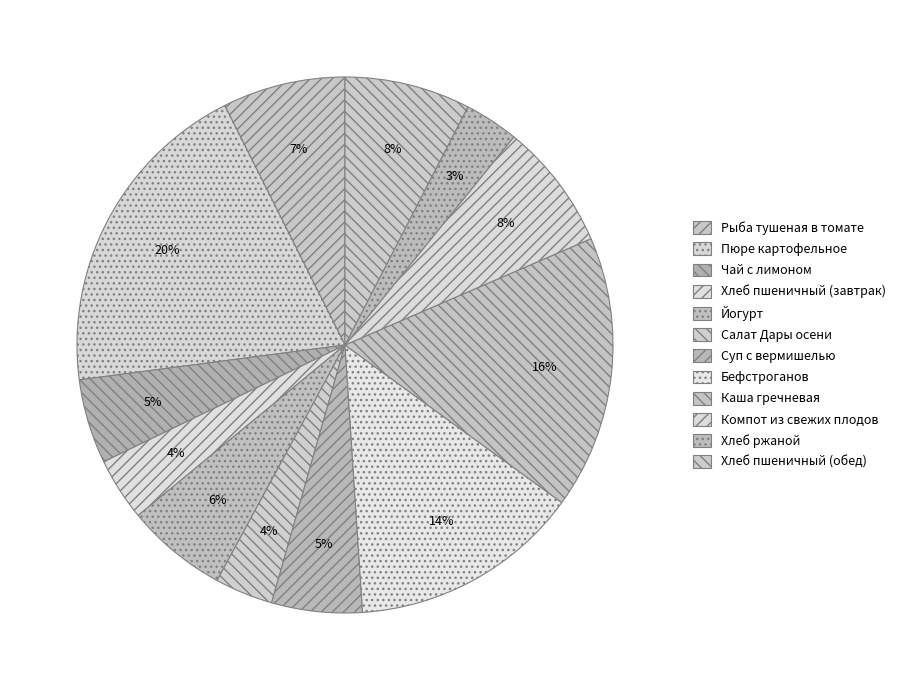

What is the change in value from Каша гречневая to Хлеб ржаной?

-165.2